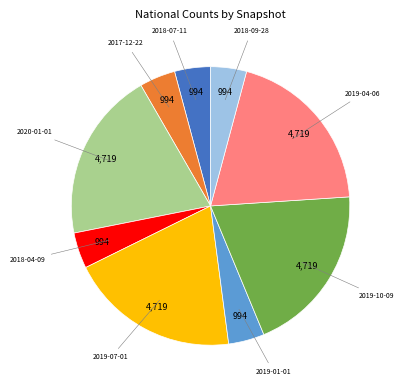

Does any single category account for the majority?

No